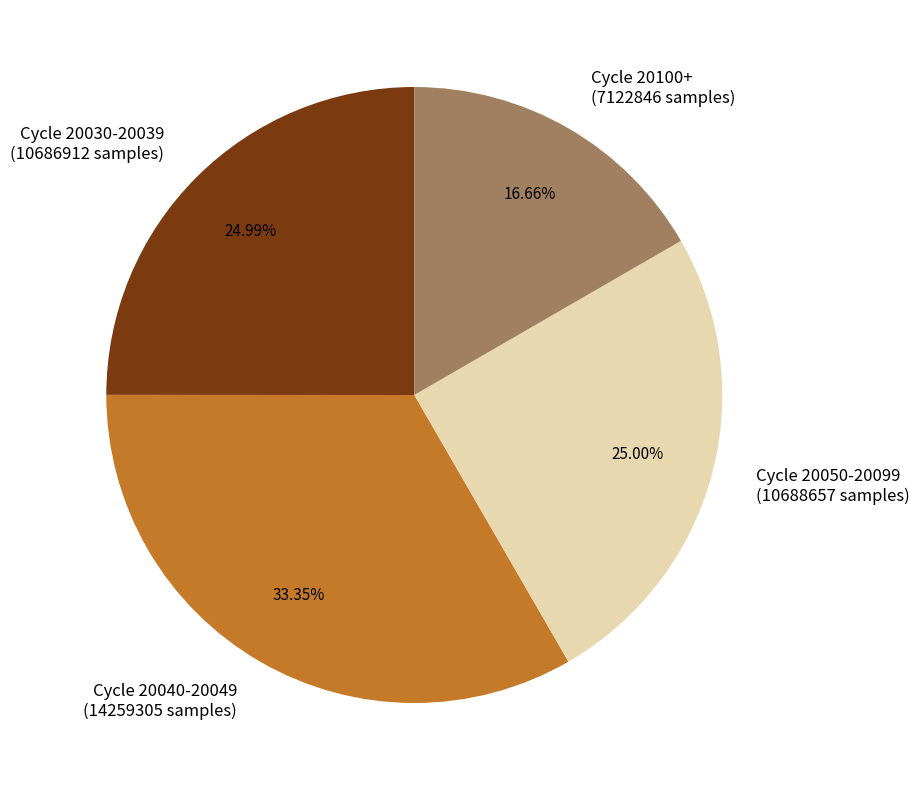

Is there a majority slice in this chart?

No